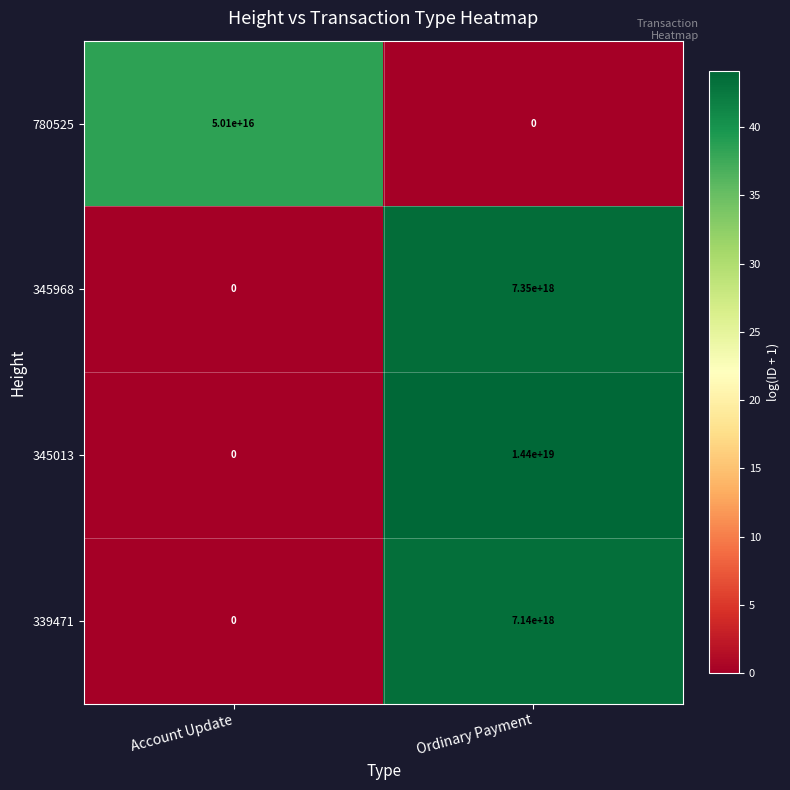

Between Account Update and Ordinary Payment, which series saw the biggest shift?

345013